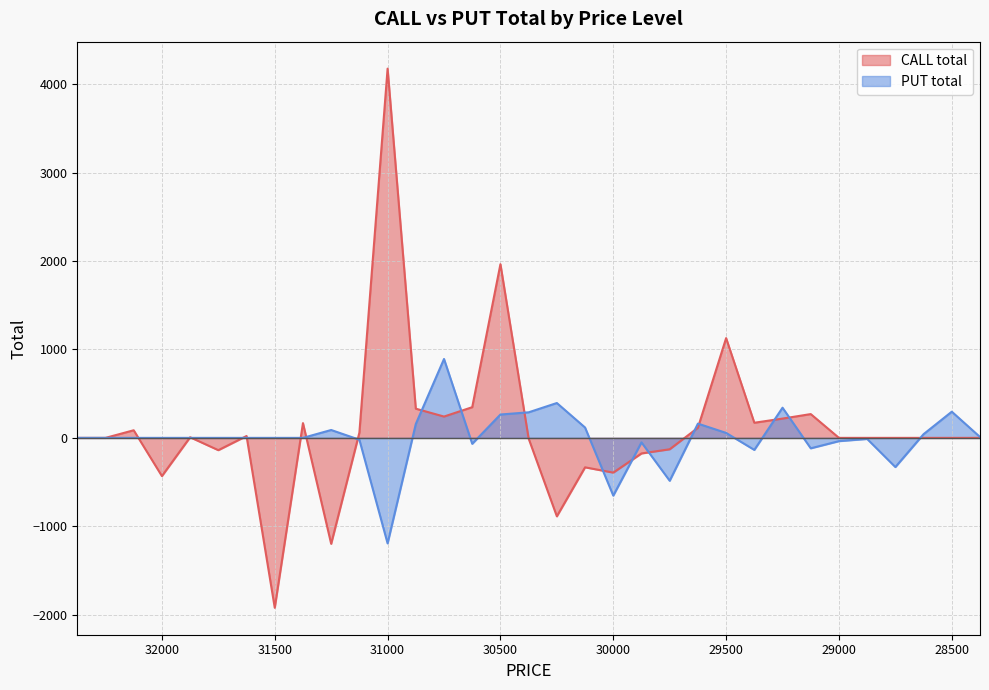

Rank the series at 29625 from highest to lowest value.

PUT total, CALL total